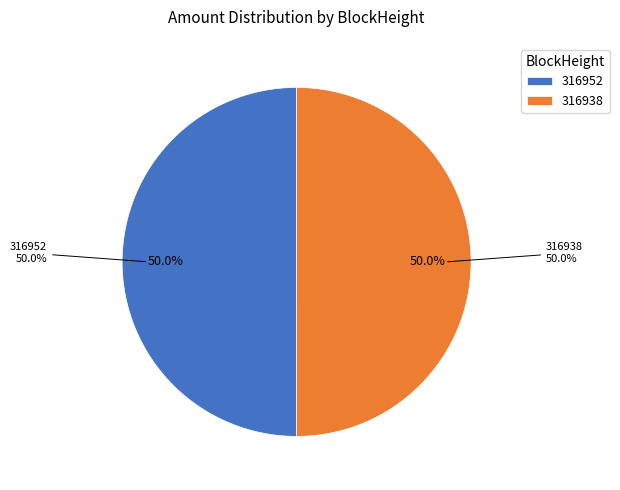

The 316952 slice represents 1% of the pie. True or false?

False